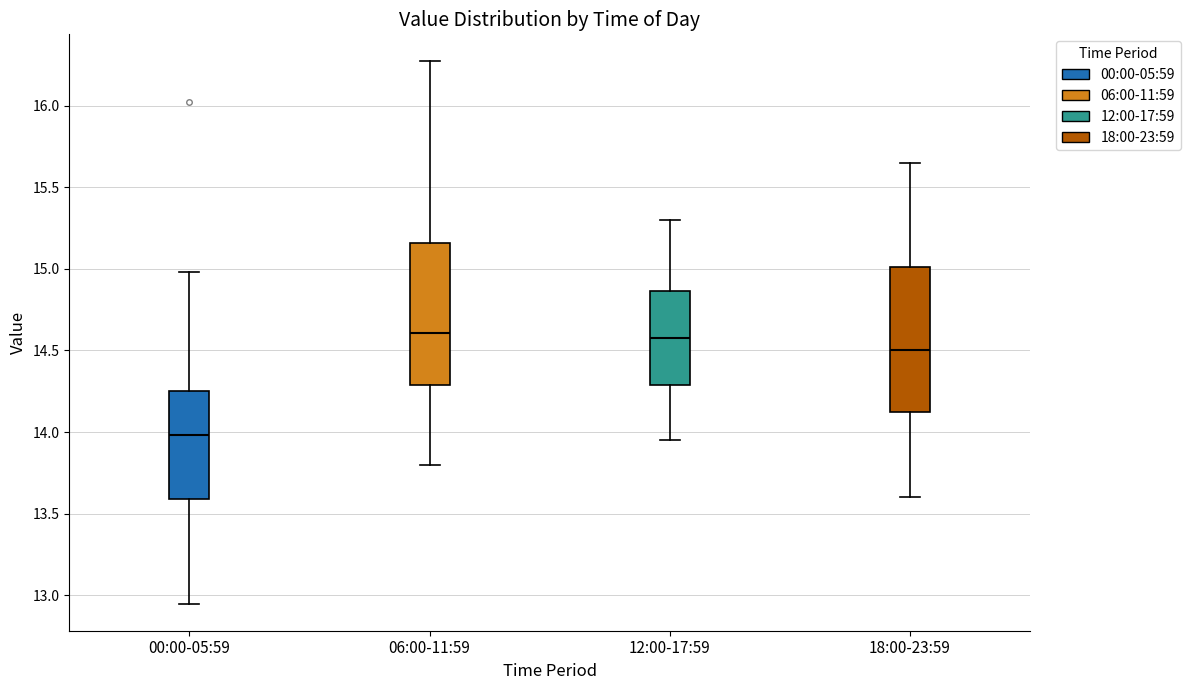

Which box has the lowest median line?

00:00-05:59